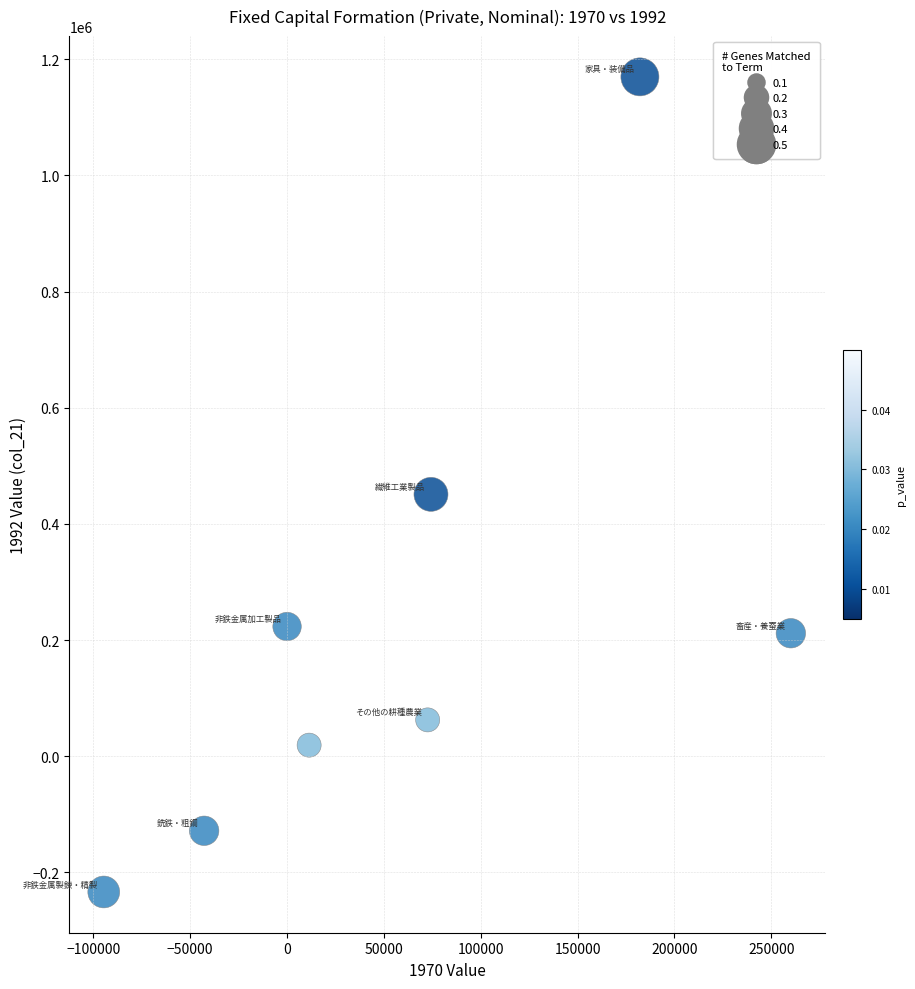

What is the average Y value?

221888.3